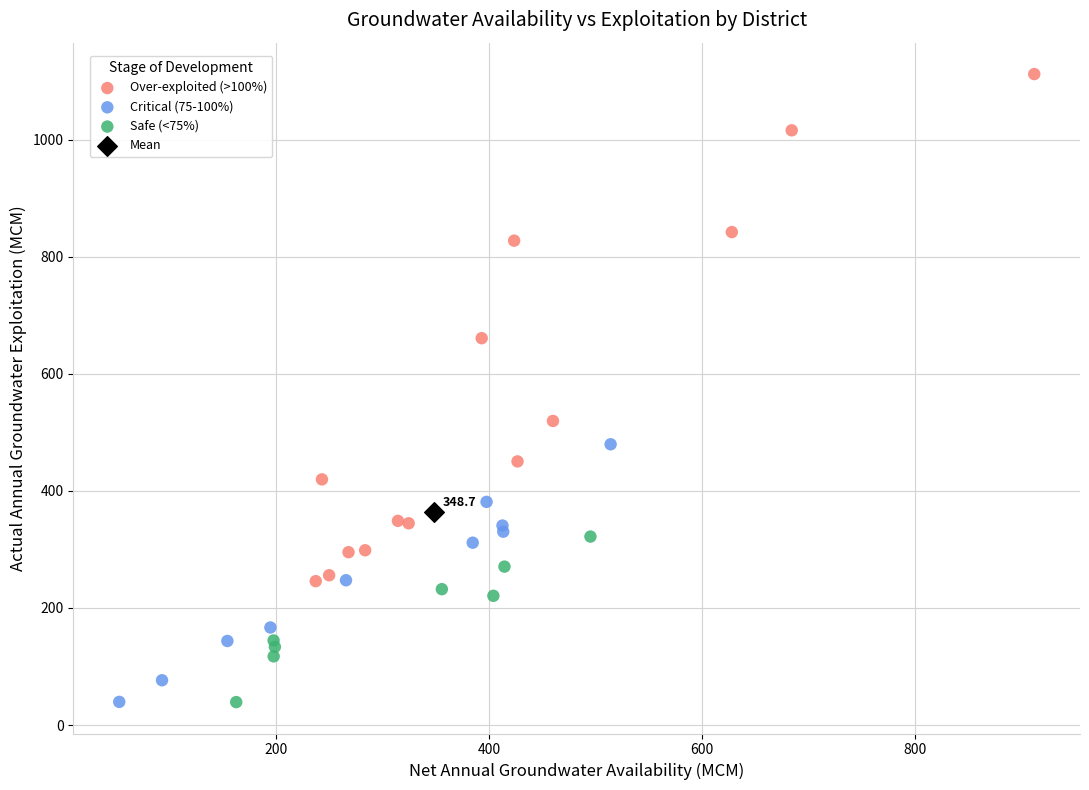

What are all the series names shown in the legend?

Over-exploited (>100%), Critical (75-100%), Safe (<75%), Mean